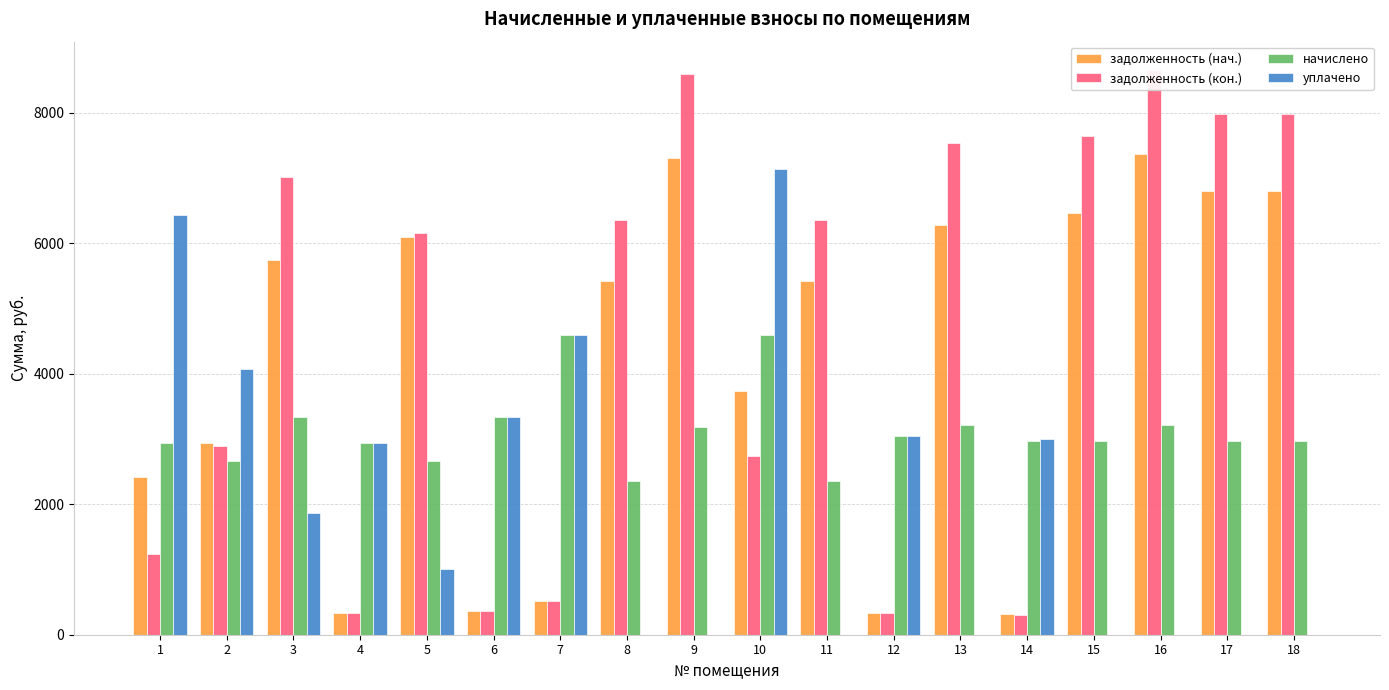

Is the value of уплачено at 4 greater than the value of задолженность (нач.) at 16?

No